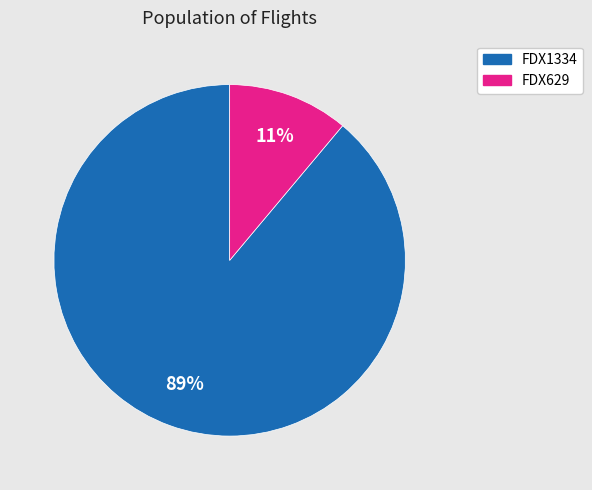

Is the sum of FDX629 and FDX1334 greater than half?

Yes